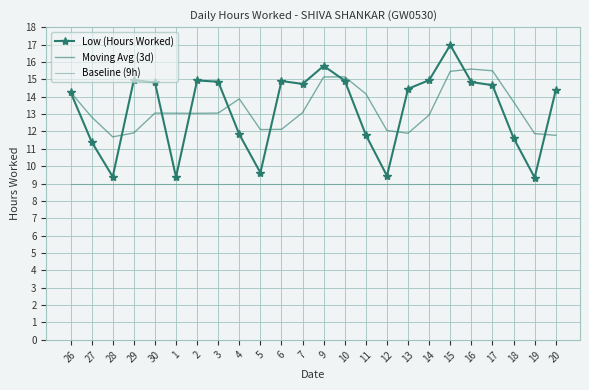

The Moving Avg (3d) series shows 20.7 at 14. True or false?

False